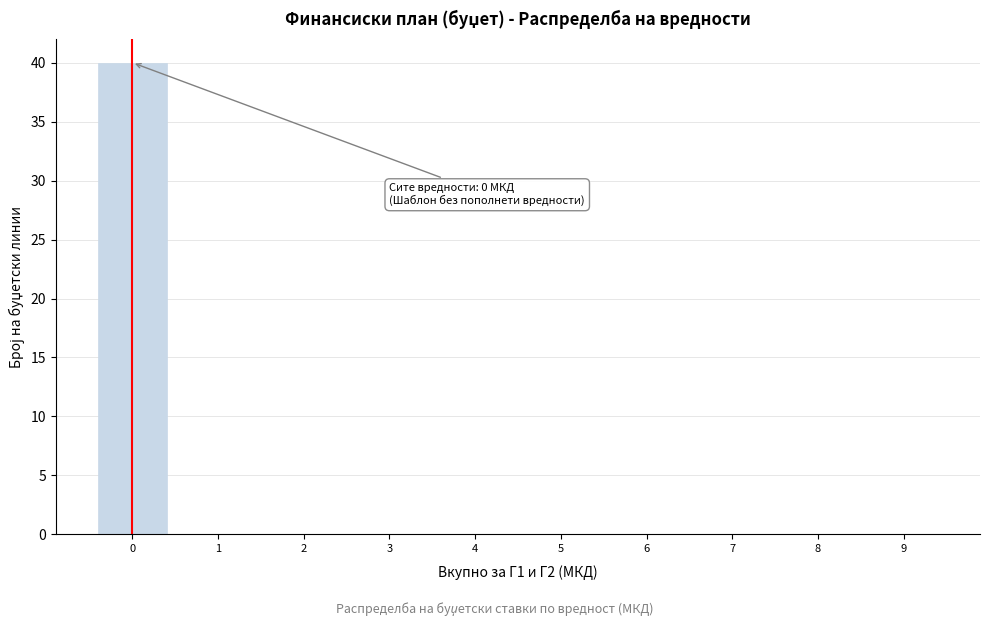

Which range on the x-axis has the tallest bar?

-0.5 to 0.5